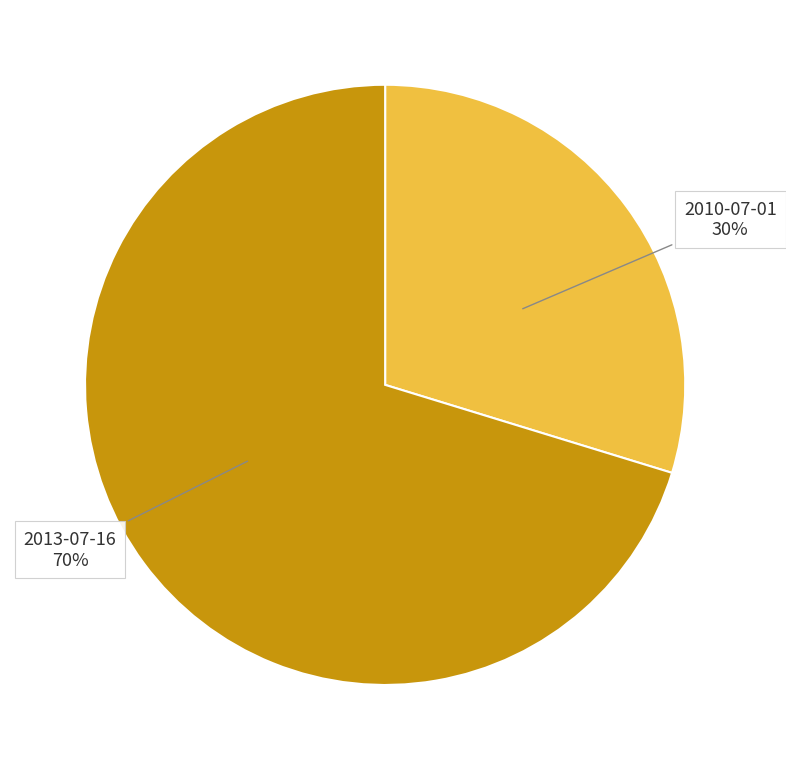

To the nearest percent, what is the average slice percentage?

50%